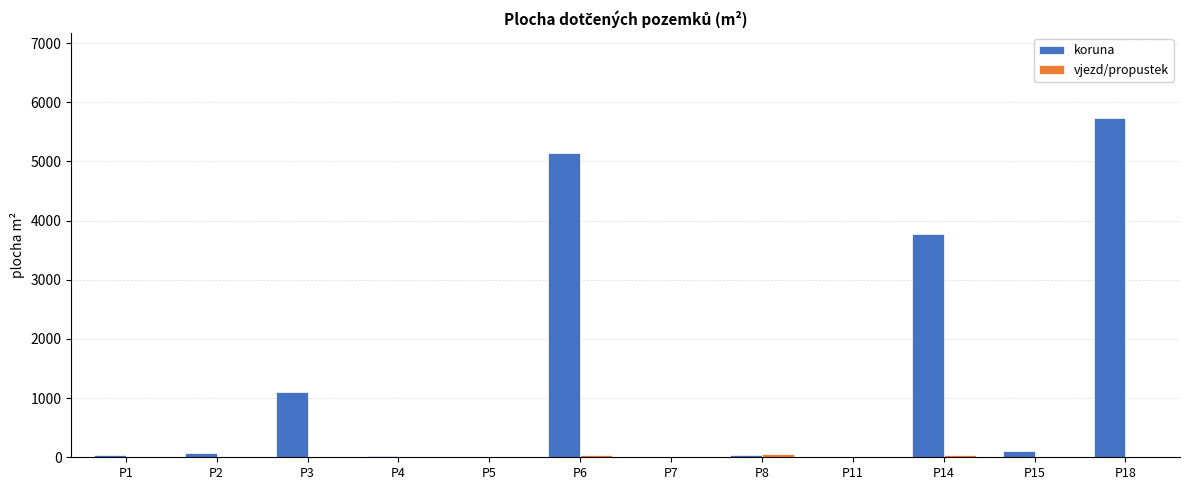

Which series has the largest total across all categories?

koruna